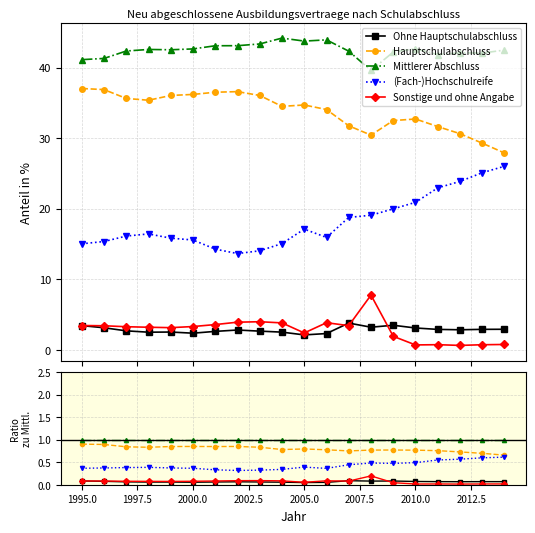

Which series has the largest total across all categories?

Mittlerer Abschluss